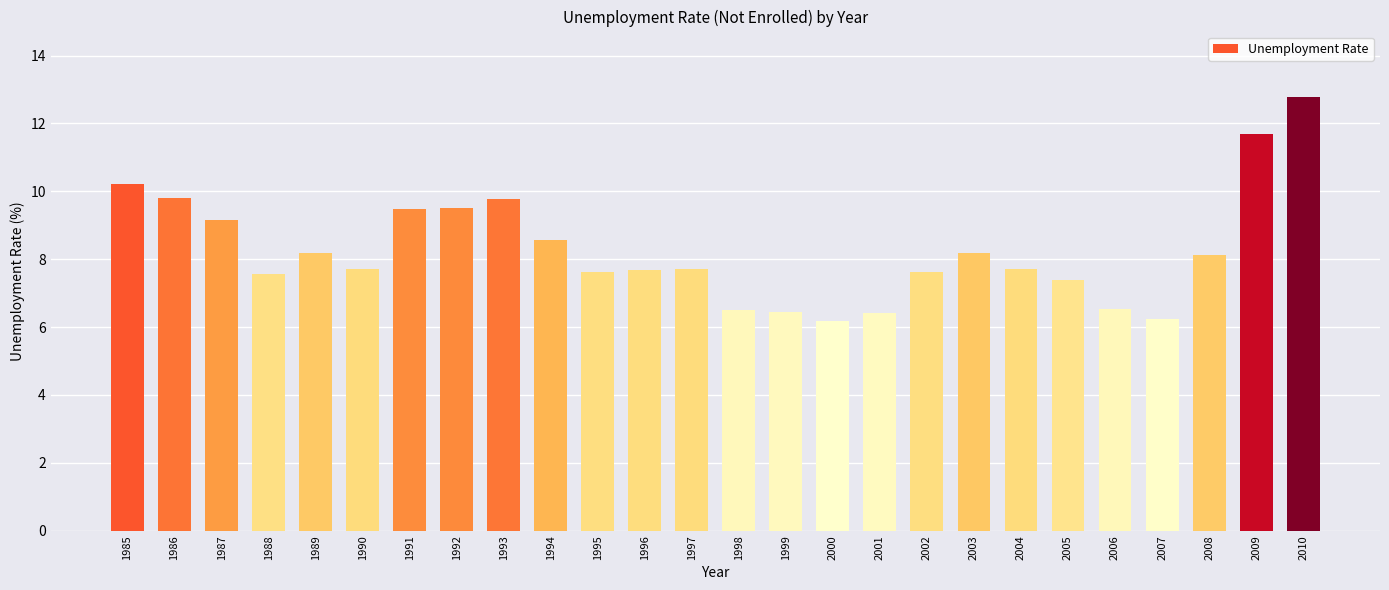

What is the difference between the values at 2008 and 1999?

1.7